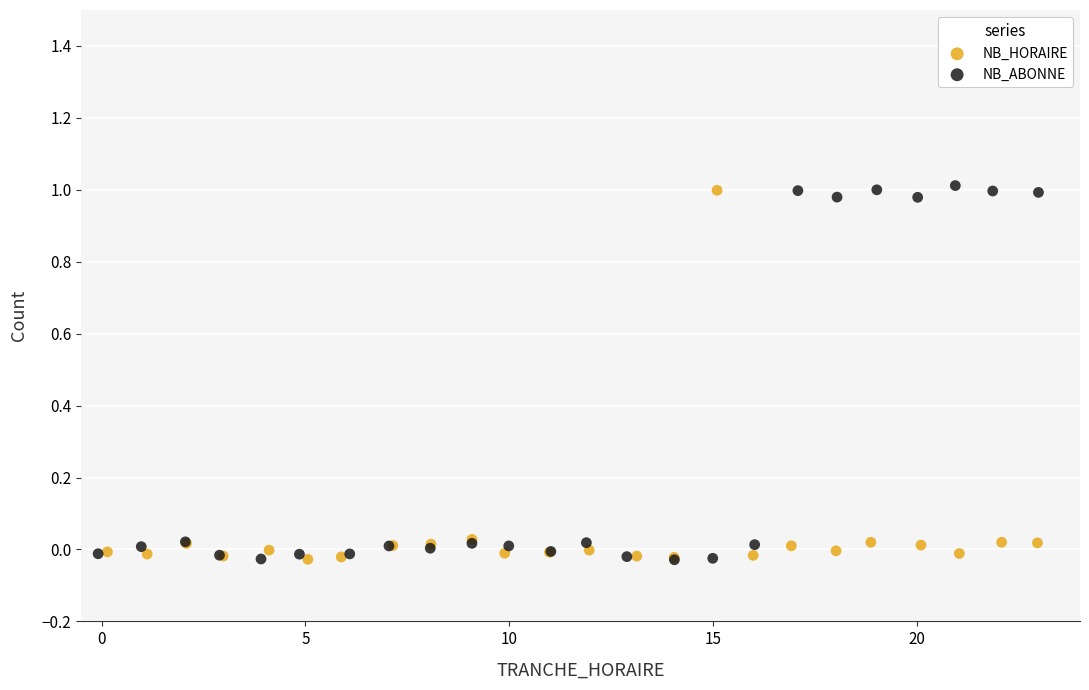

What are all the series names shown in the legend?

NB_HORAIRE, NB_ABONNE